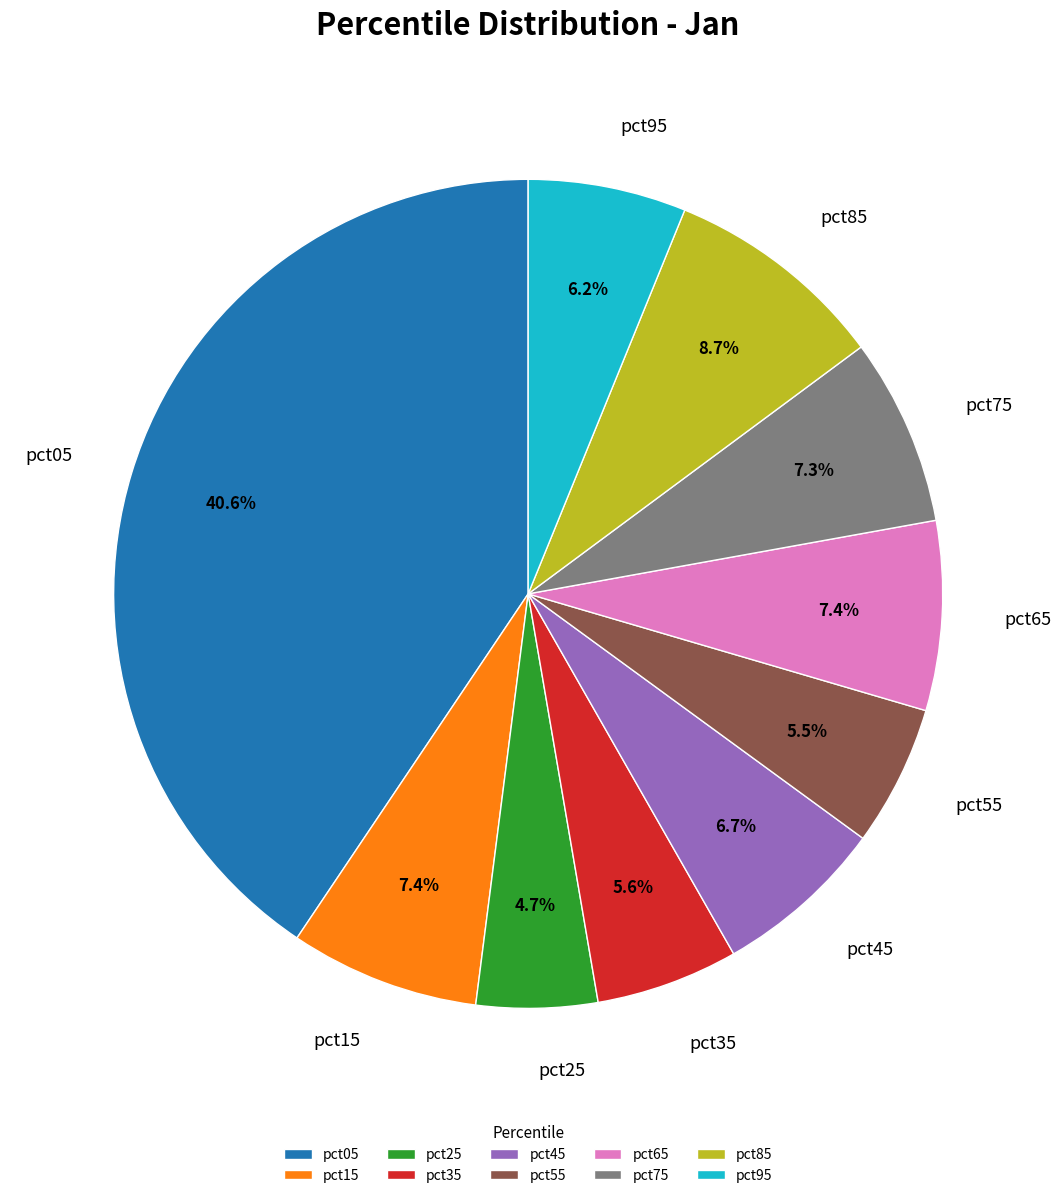

Does pct65 represent more than half of the total?

No